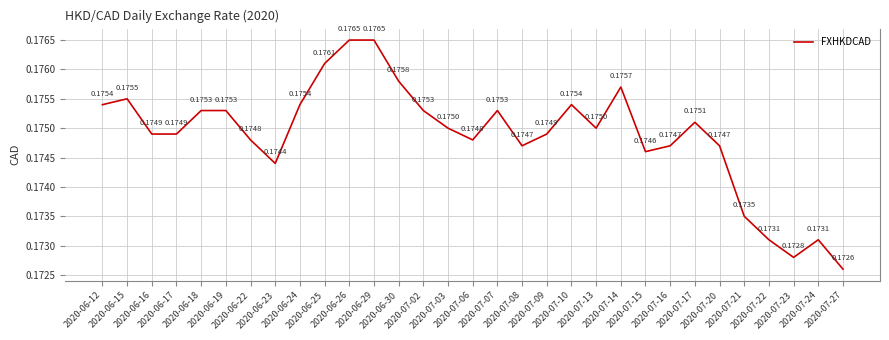

The value at 2020-06-17 is 0.1. True or false?

False